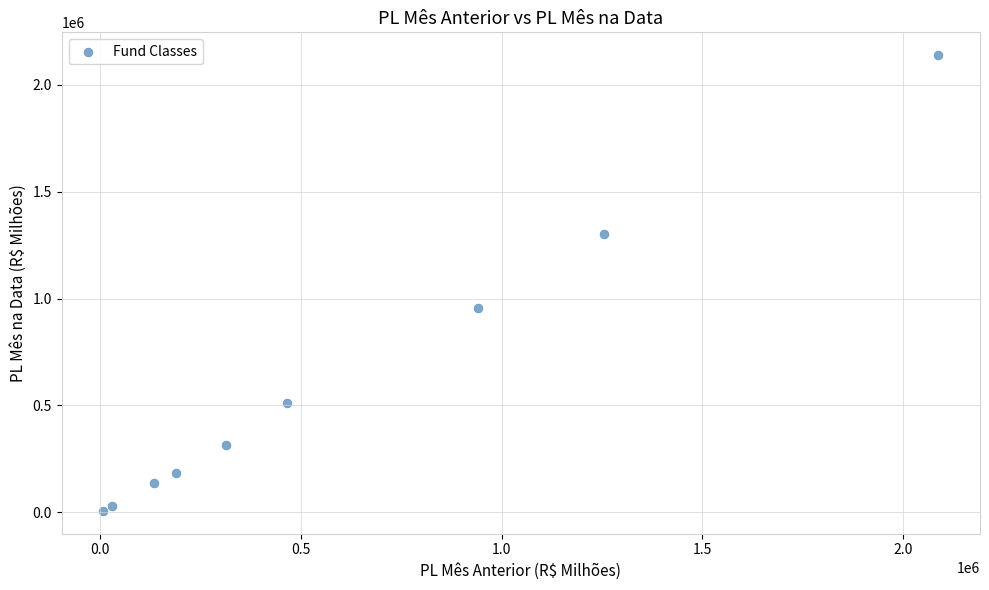

What Y value in the scatter plot is closest to 1072581?

955795.1